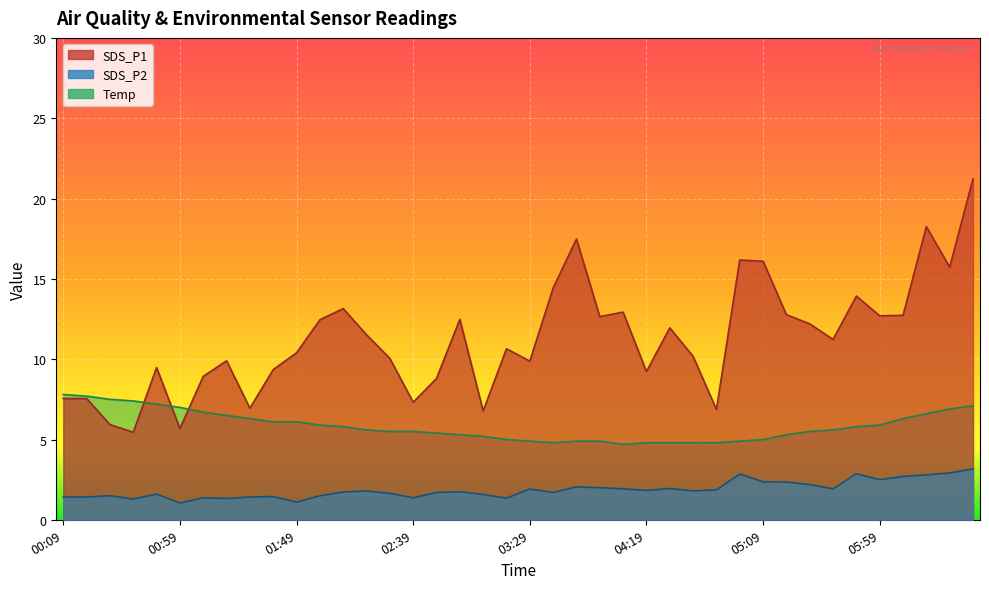

Count the number of data series in this chart.

3